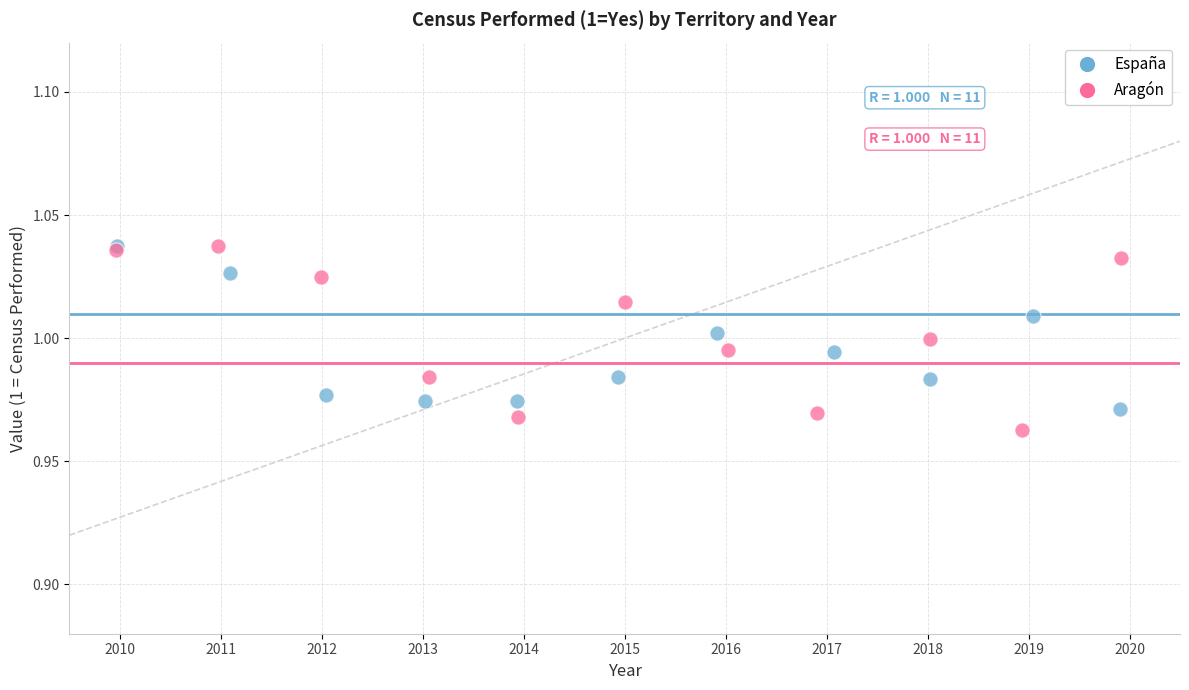

Which series has the widest spread of Y values?

Aragón